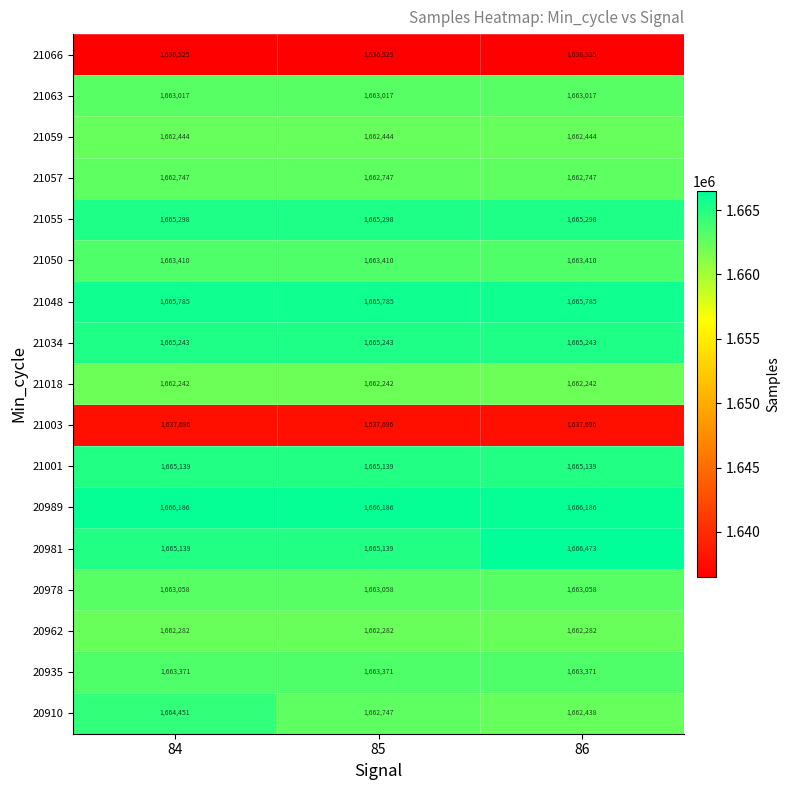

Which series has the largest total across all categories?

20989